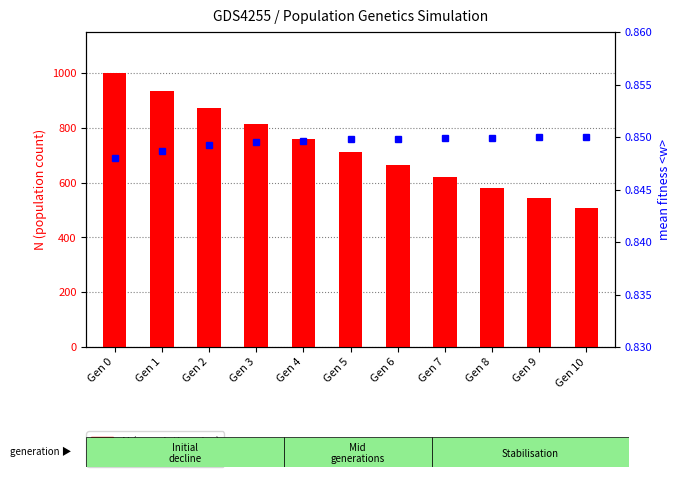

Is it true that N (population size) equals 507.3 at Gen 10?

True